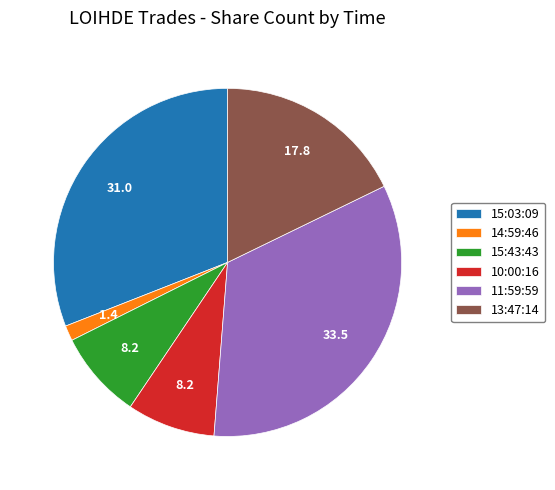

Does 11:59:59 represent more than half of the total?

No